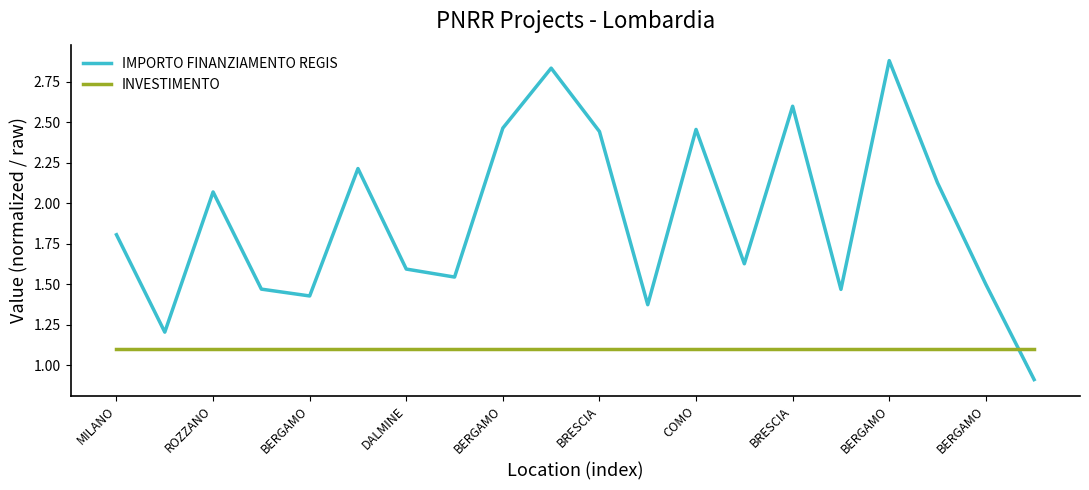

Does the chart have visible grid lines?

No